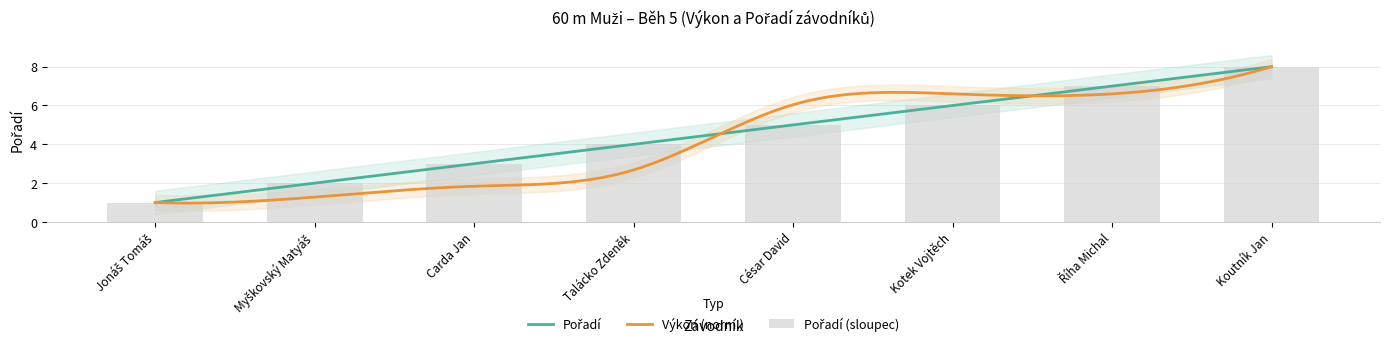

Reading left to right, what are all the values shown in this chart?

1	2	3	4	5	6	7	8